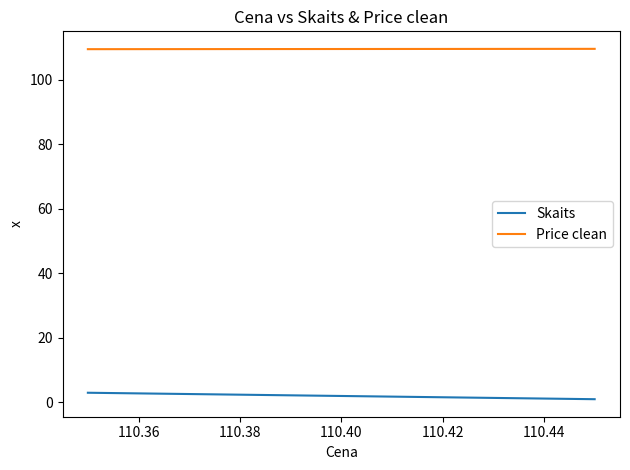

What is the difference between the maximum and minimum values in the Price clean series?

0.1